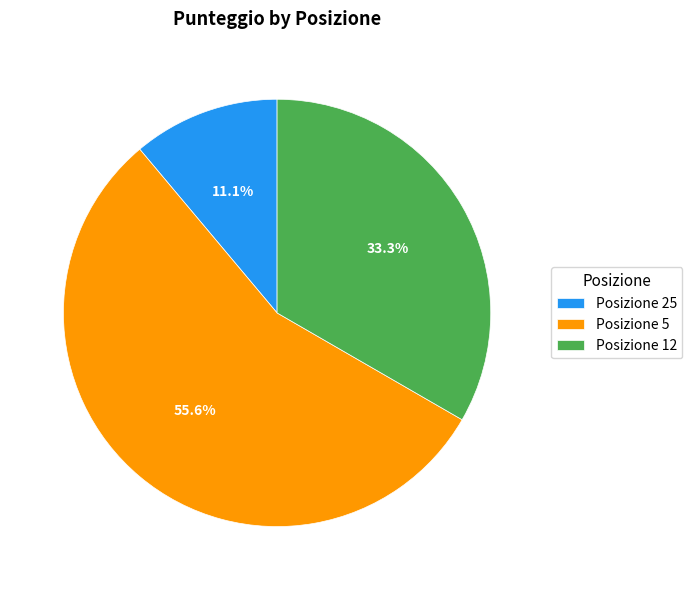

Which category has the smallest portion of the pie?

Posizione 25